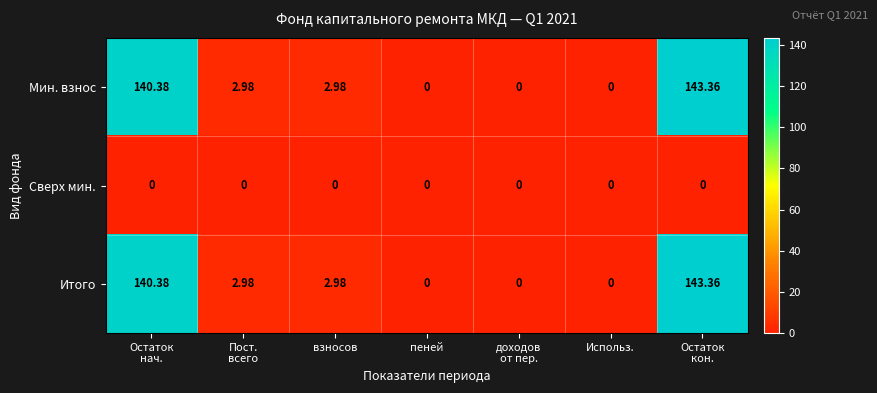

What is the spread (max minus min) of values at Остаток
кон.?

143.4